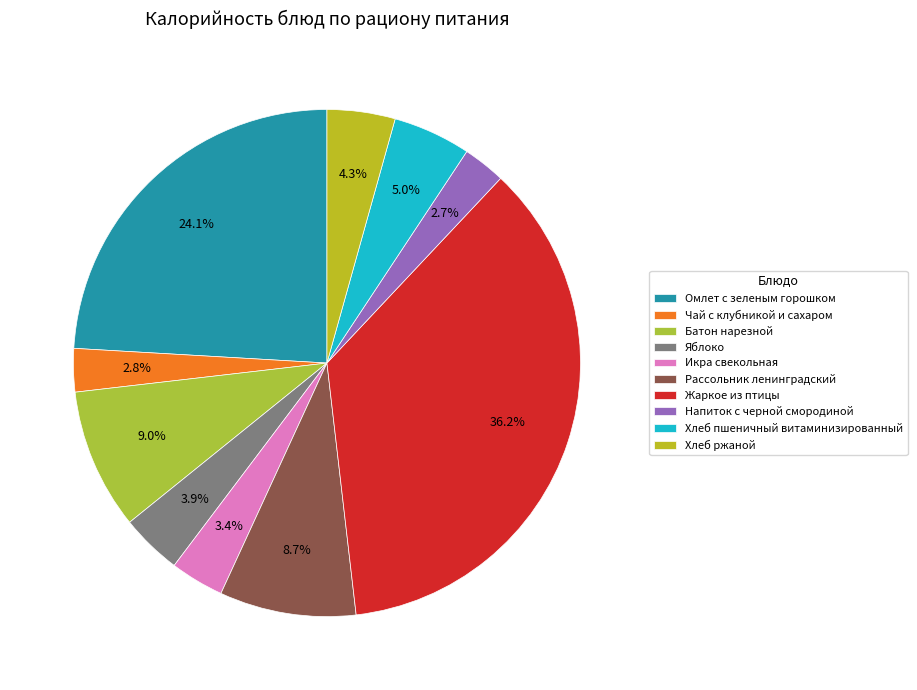

How many segments does this pie chart have?

10